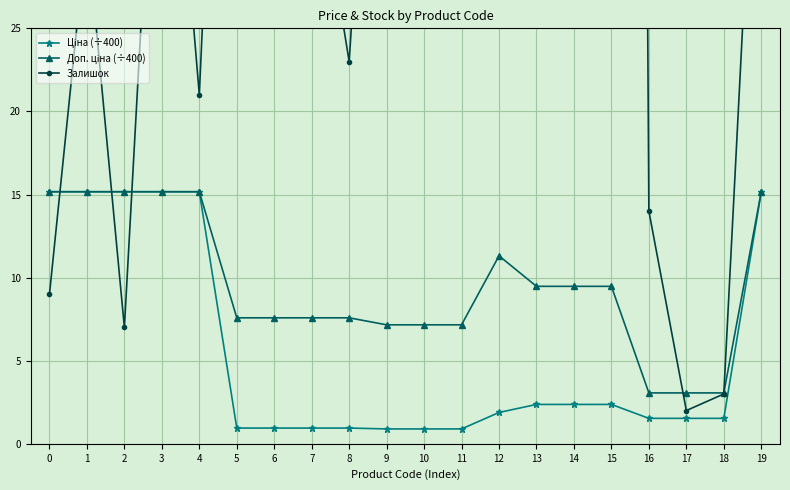

What are all the series names shown in the legend?

Ціна (÷400), Доп. ціна (÷400), Залишок